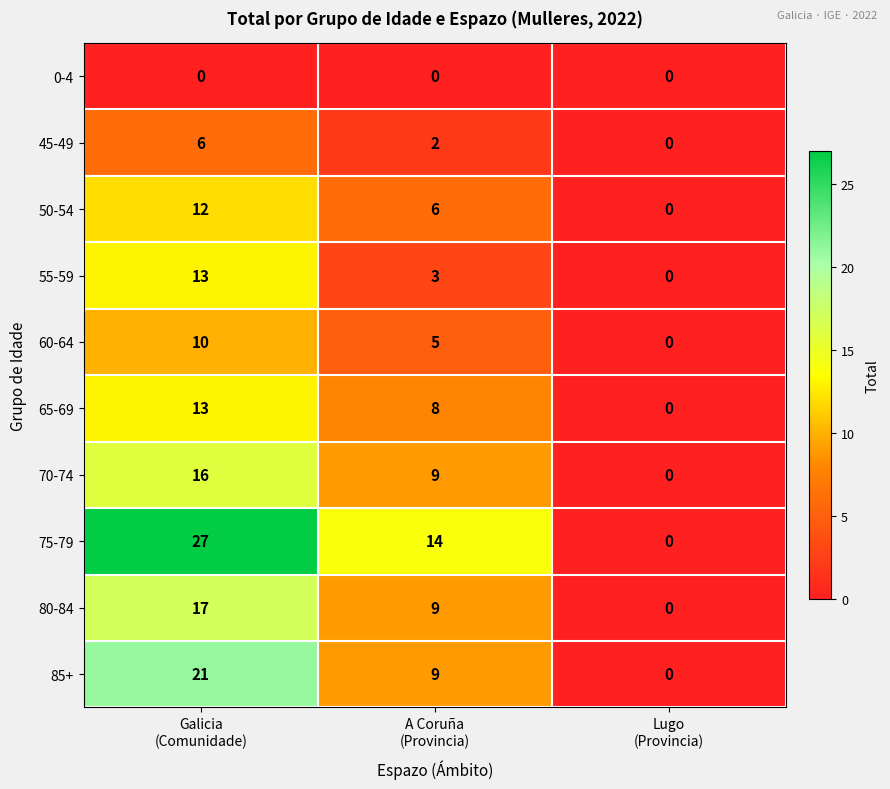

Which series has the largest range (max minus min)?

75-79